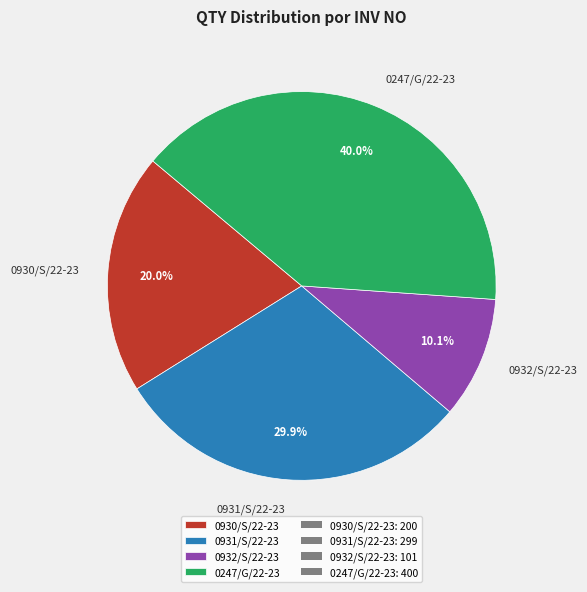

Does 0247/G/22-23 account for over 50% of the chart?

No